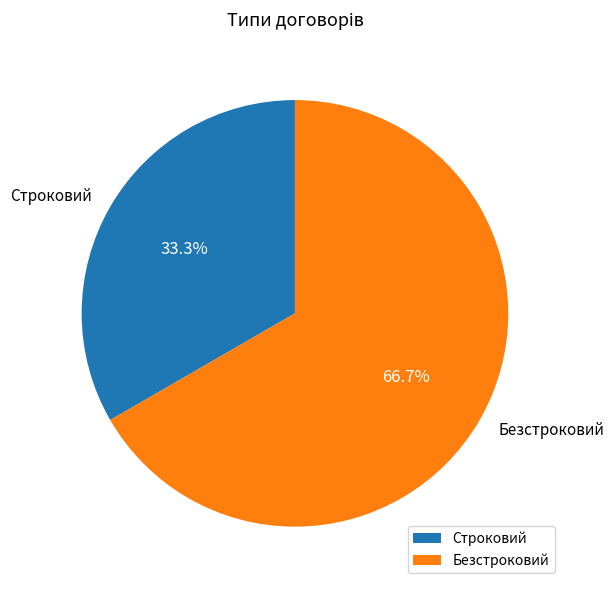

Is it true that Безстроковий is 67% of the pie?

True